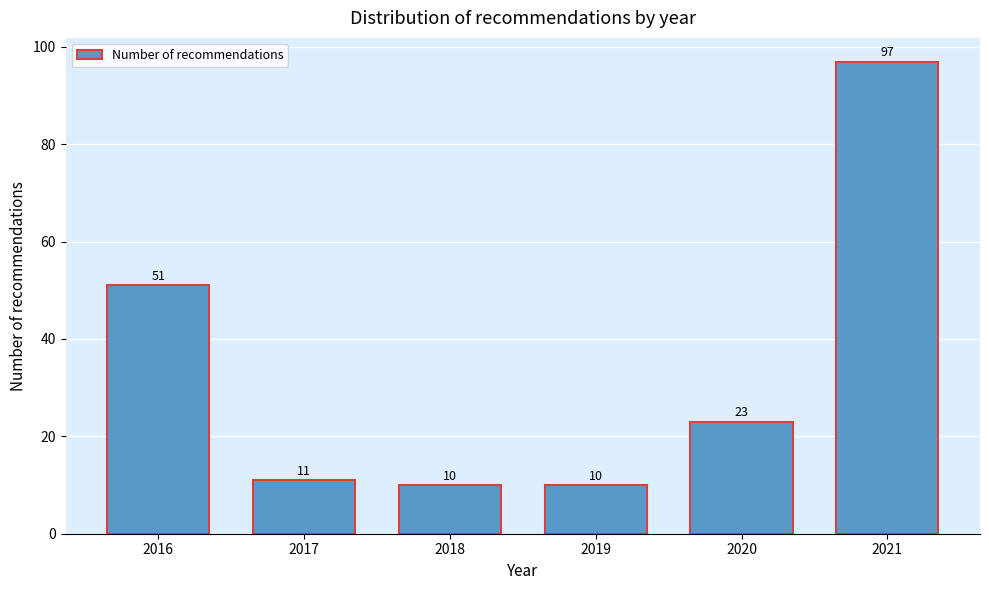

Reading right to left, list all the values displayed in this chart.

2021=97	2020=23	2019=10	2018=10	2017=11	2016=51